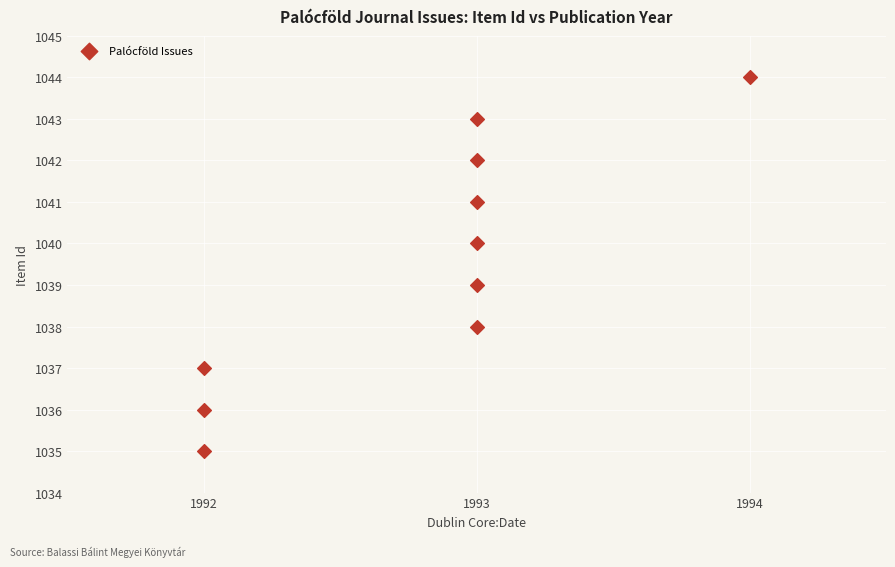

What is the range of Y values (max minus min)?

9